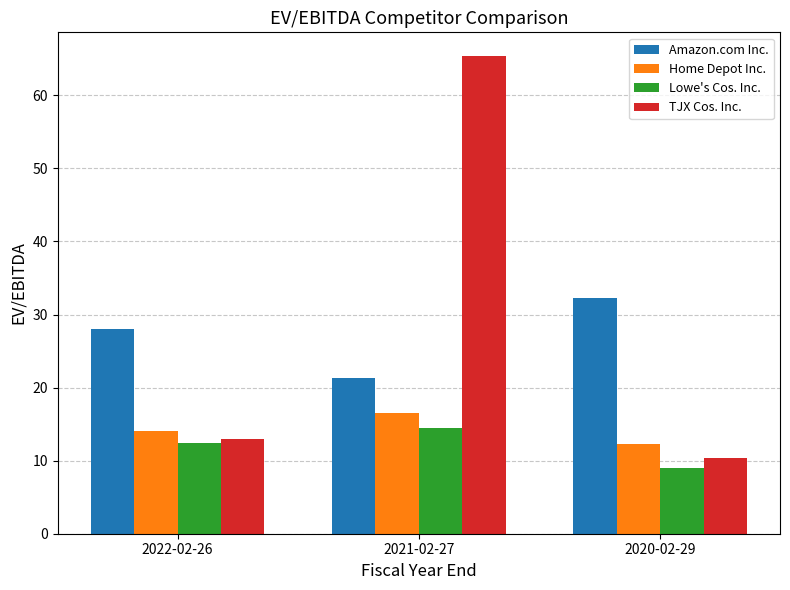

What are all the series names shown in the legend?

Amazon.com Inc., Home Depot Inc., Lowe's Cos. Inc., TJX Cos. Inc.